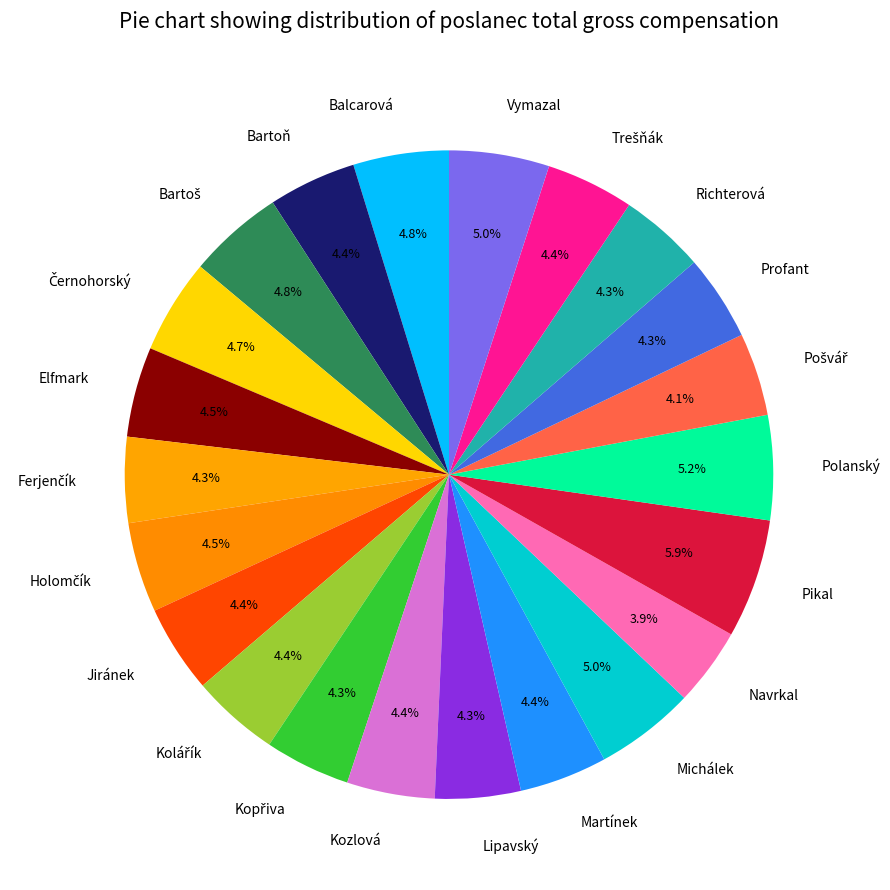

How many segments does this pie chart have?

22